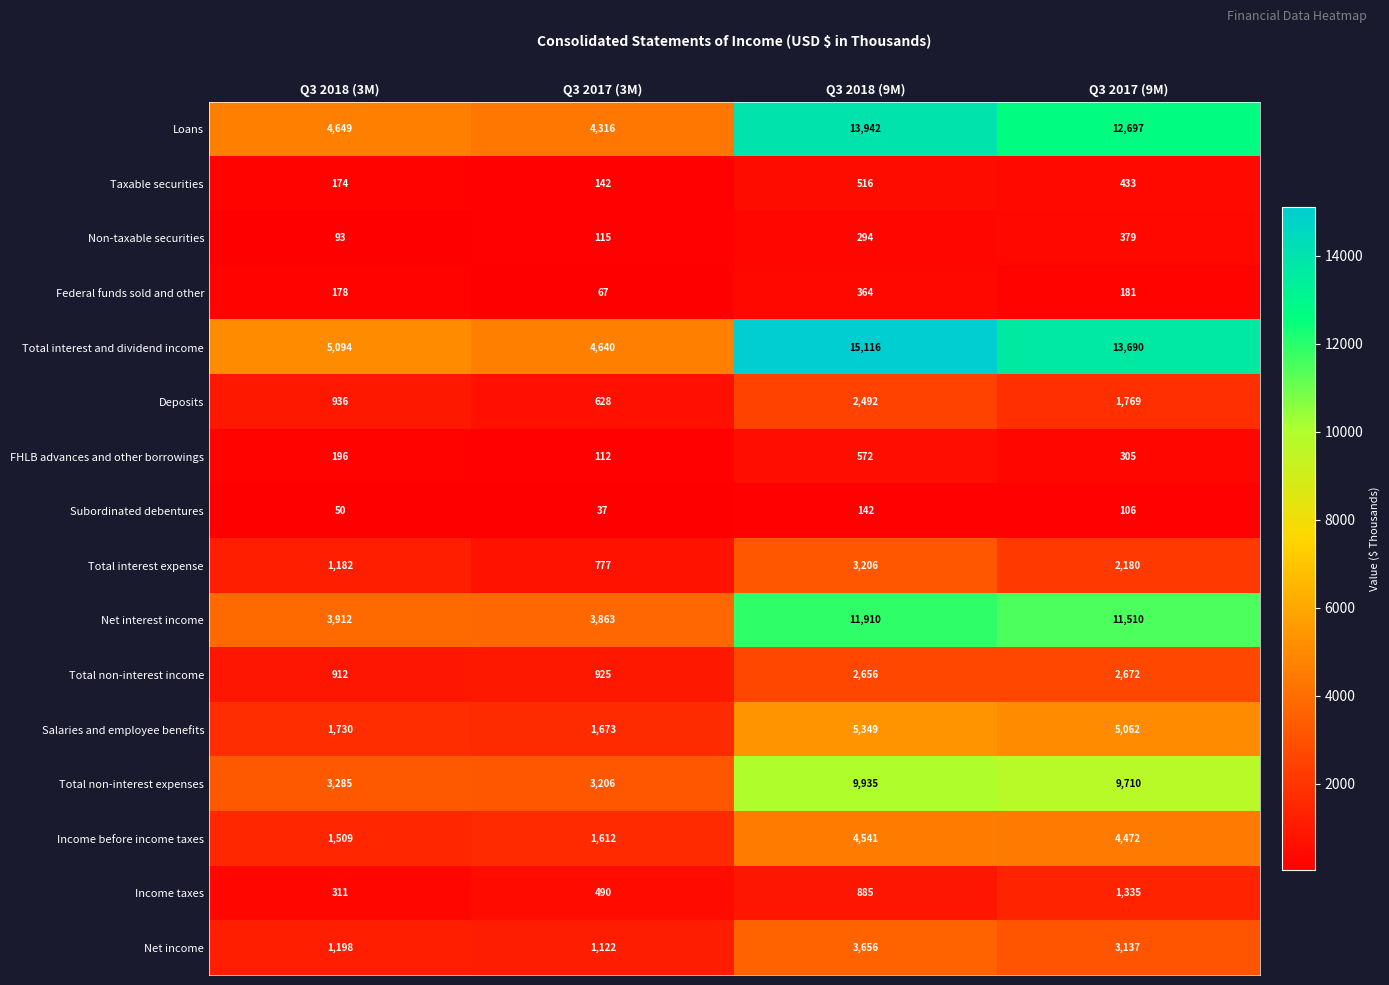

Rank the series at Q3 2018 (9M) from lowest to highest value.

Subordinated debentures, Non-taxable securities, Federal funds sold and other, Taxable securities, FHLB advances and other borrowings, Income taxes, Deposits, Total non-interest income, Total interest expense, Net income, Income before income taxes, Salaries and employee benefits, Total non-interest expenses, Net interest income, Loans, Total interest and dividend income